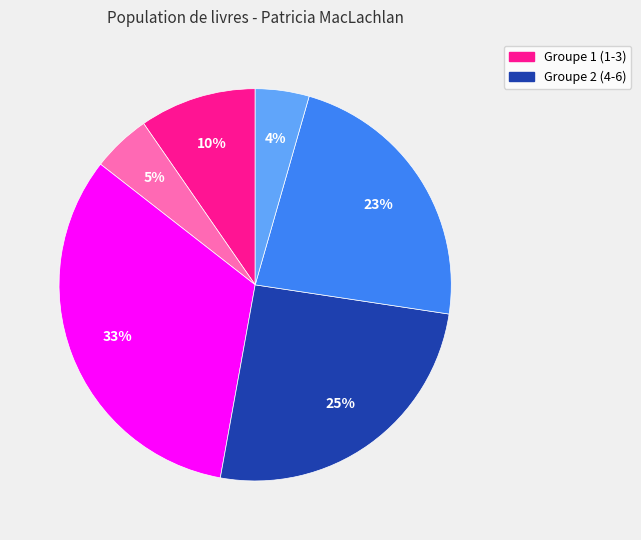

Count the number of slices in the pie.

6